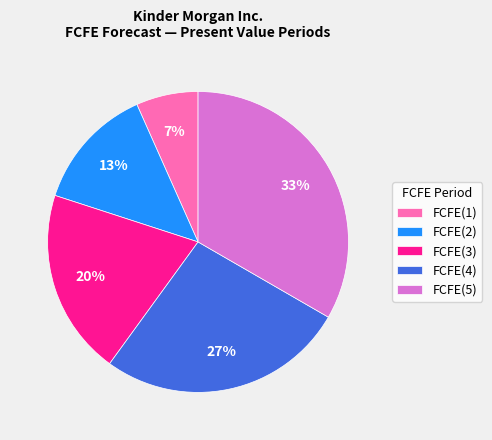

The FCFE(3) slice represents 20% of the pie. True or false?

True